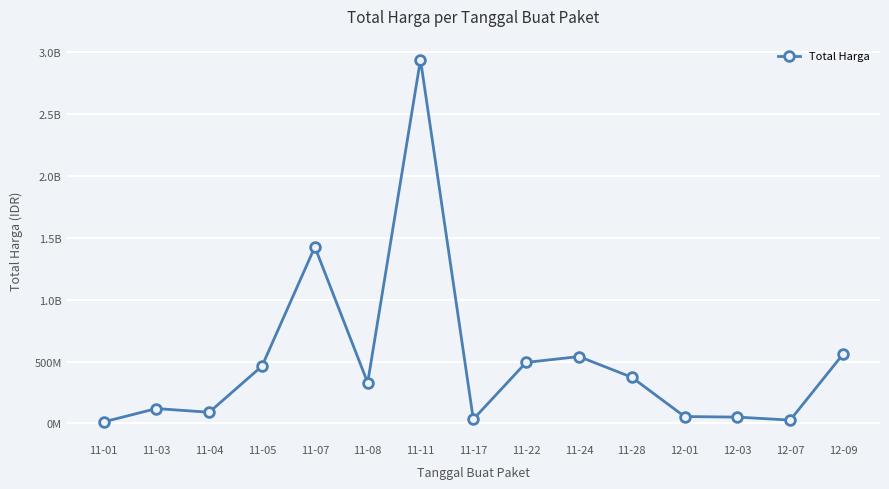

Reading right to left, list all the values displayed in this chart.

12-09=559971000	12-07=27412000	12-03=51601000	12-01=56152800	11-28=373404000	11-24=540634200	11-22=493000000	11-17=34292000	11-11=2938963240	11-08=329124000	11-07=1425867900	11-05=464002100	11-04=90672075	11-03=120613270	11-01=12787500